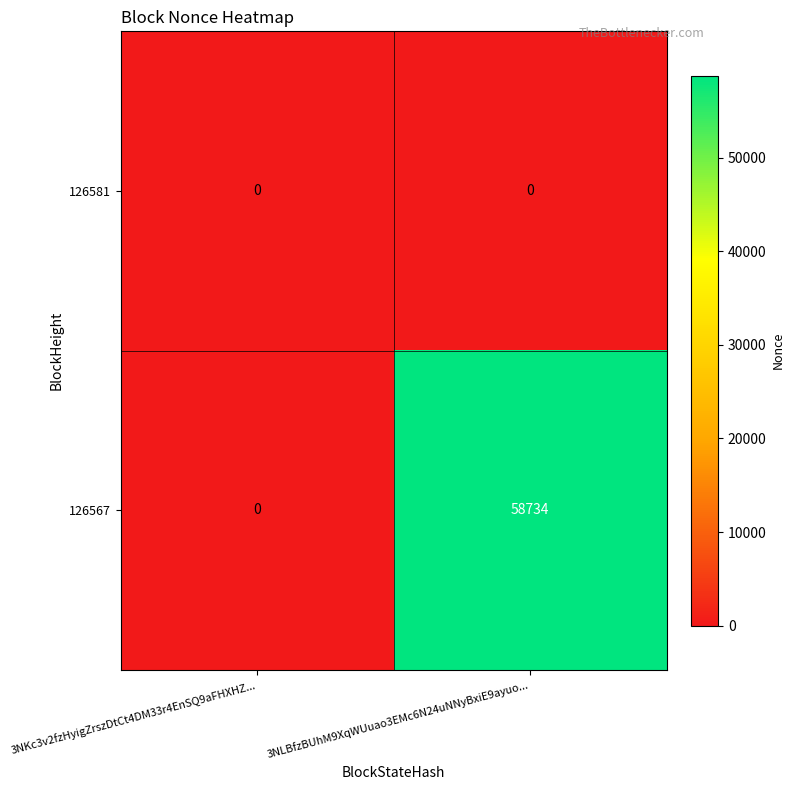

Reading left to right, what are all the values shown in this chart?

126581: 0	0
126567: 0	58734